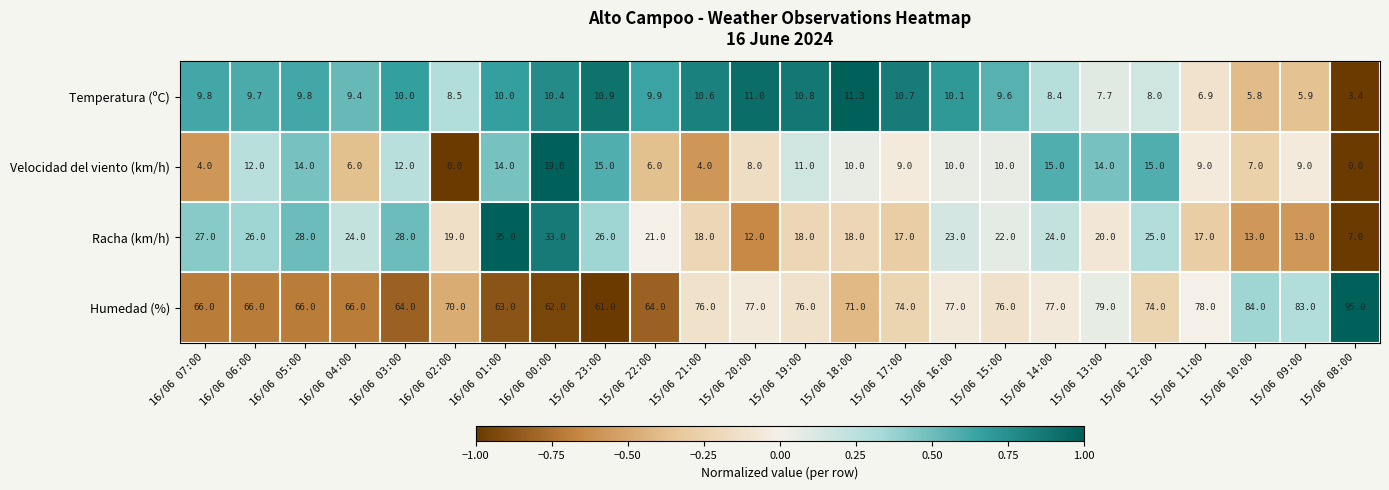

Is it true that Humedad (%) equals 43.5 at 15/06 12:00?

False